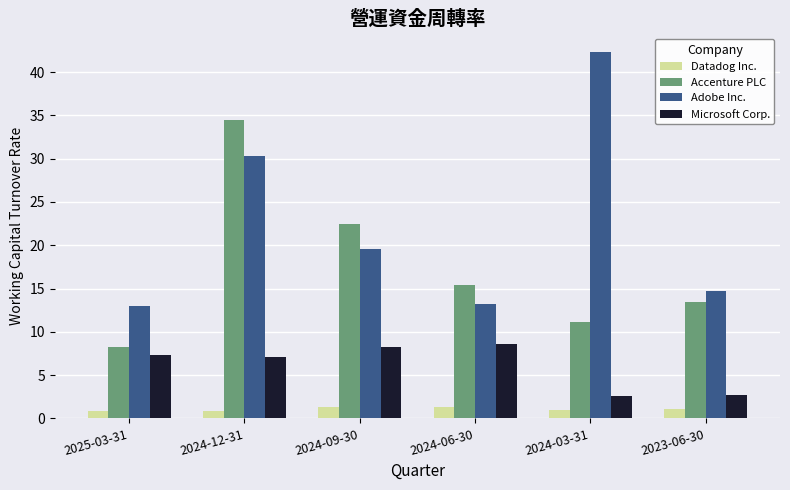

What is the difference between the maximum and second lowest values in the Adobe Inc. series?

29.1